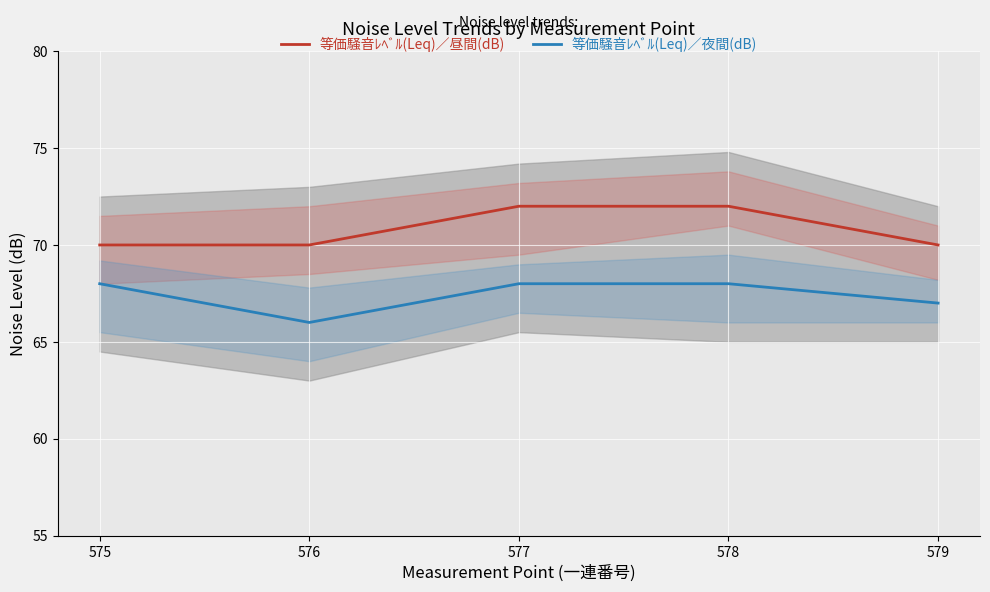

Is the value of 等価騒音ﾚﾍﾞﾙ(Leq)／夜間(dB) at 579 greater than the value of 等価騒音ﾚﾍﾞﾙ(Leq)／昼間(dB) at 575?

No